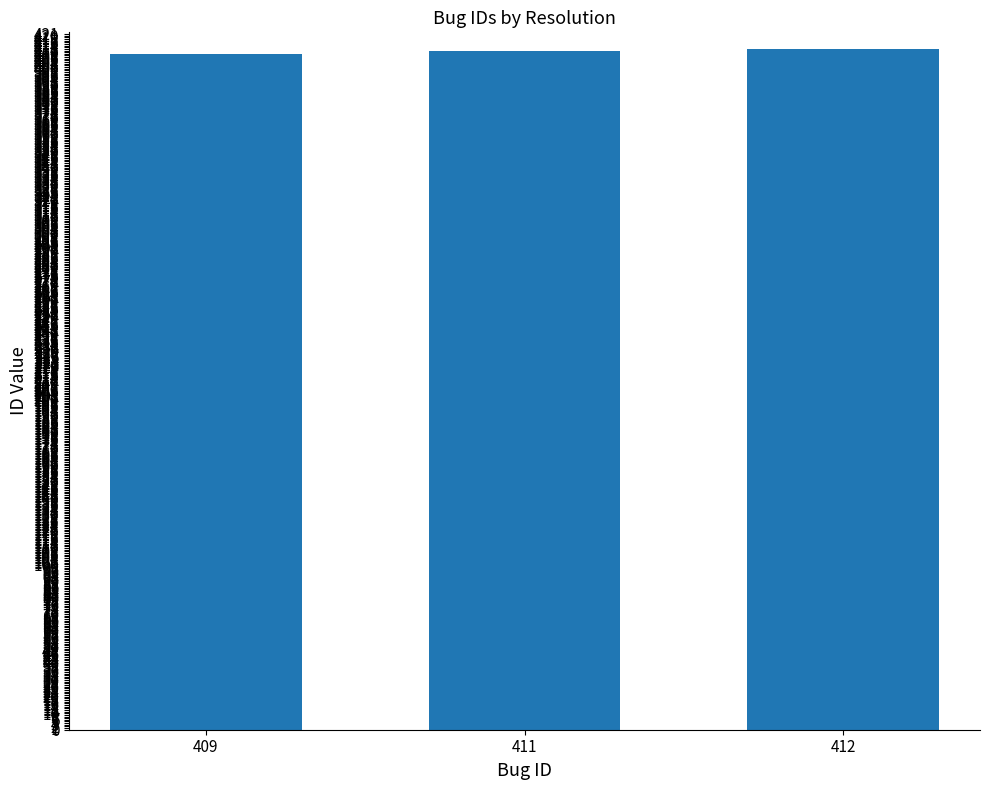

How many categories are shown in the chart?

3